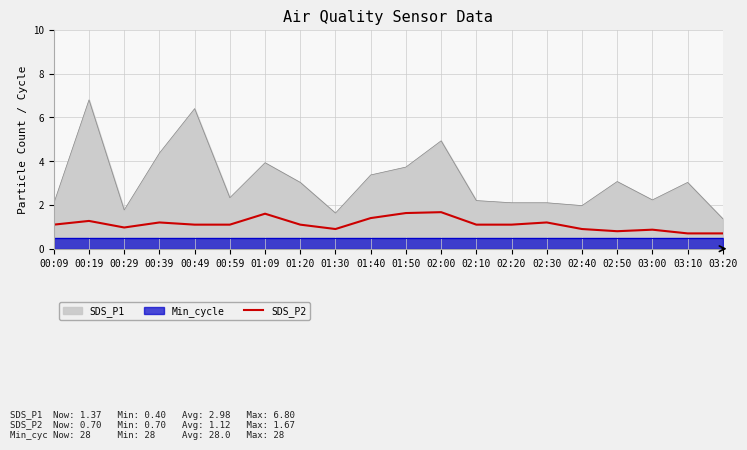

Is it true that the value at 00:29 is 1.0?

True